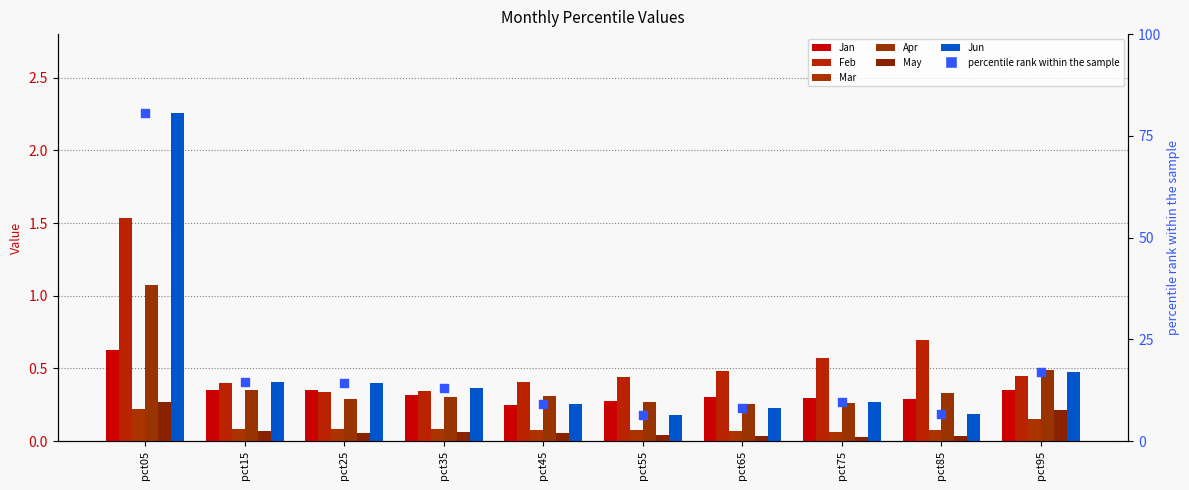

Which series contains the lowest Y value?

May